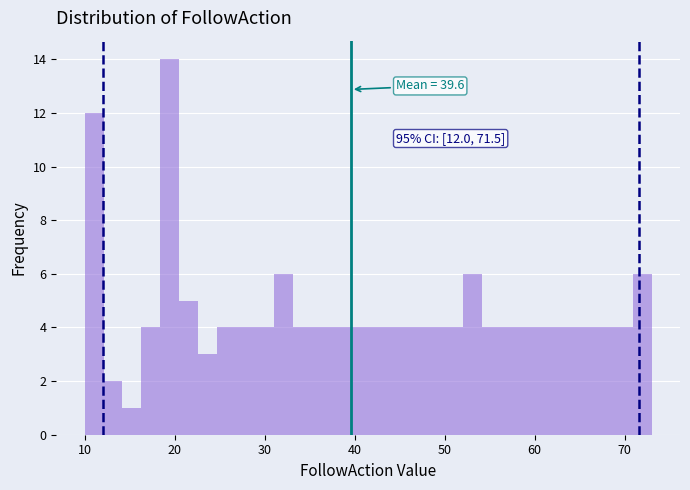

Read against the x-axis, roughly where is the centre of the tallest bar?

19